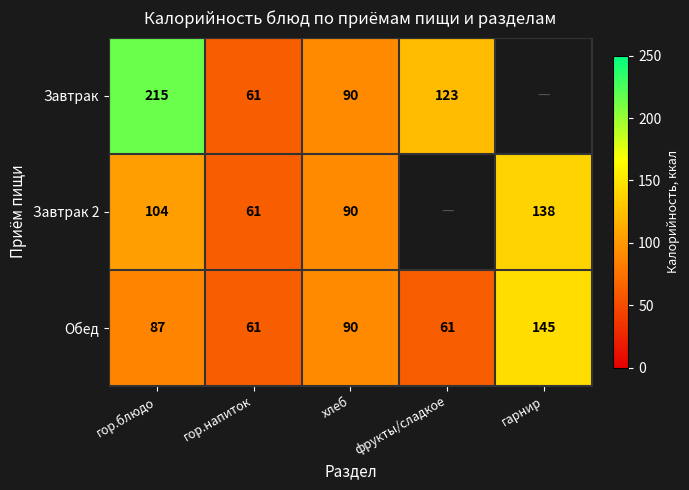

What is the sum of the Завтрак 2 values at гор.напиток and хлеб?

151